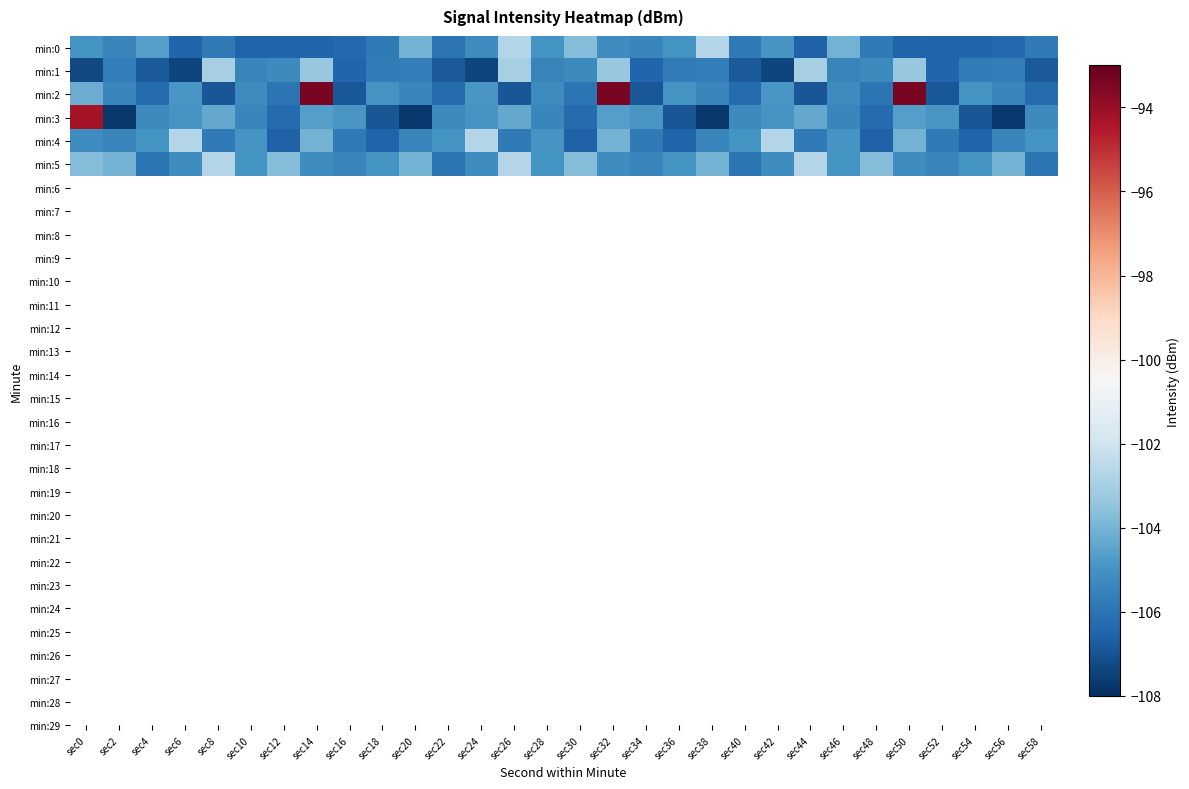

At how many categories does at least one series exceed -99?

4